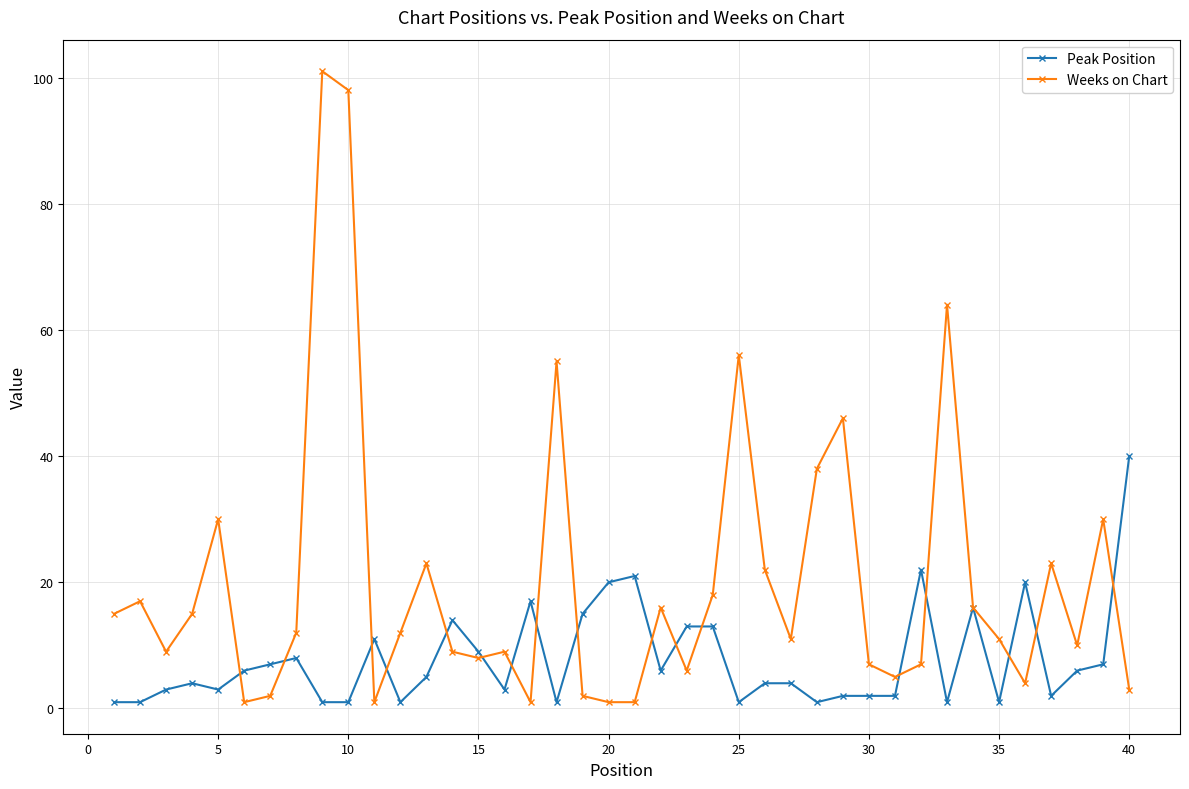

True or false: Peak Position has more than 0 points higher than both neighbors.

True